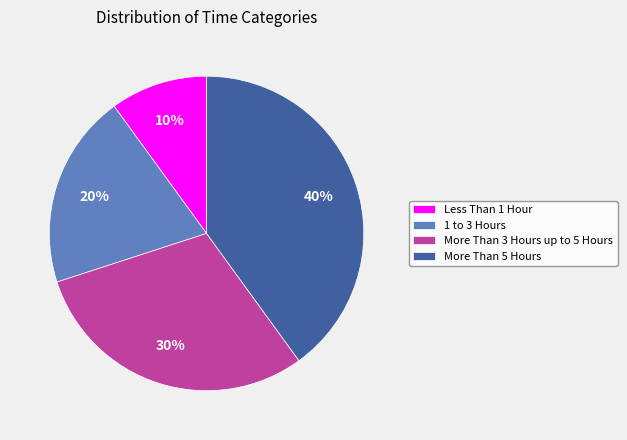

How many slices are in this pie chart?

4